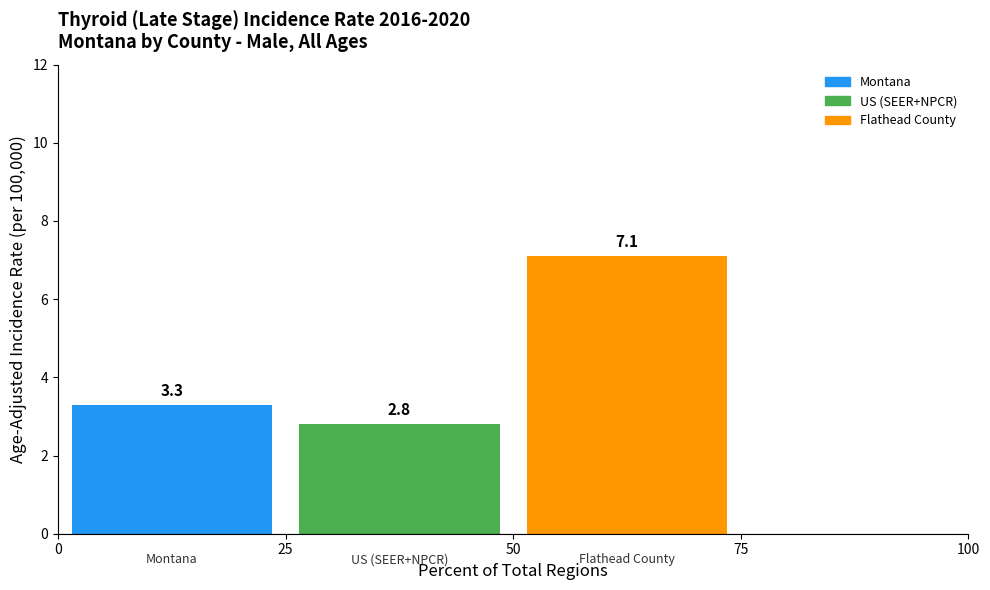

List the series in order of their peak value, highest first.

Flathead County, Montana, US (SEER+NPCR)